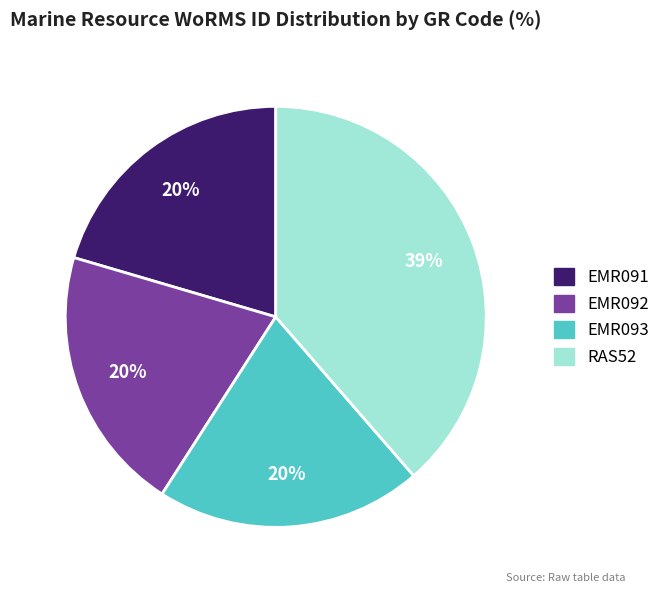

Do EMR093 and RAS52 together represent more than half of the pie?

Yes